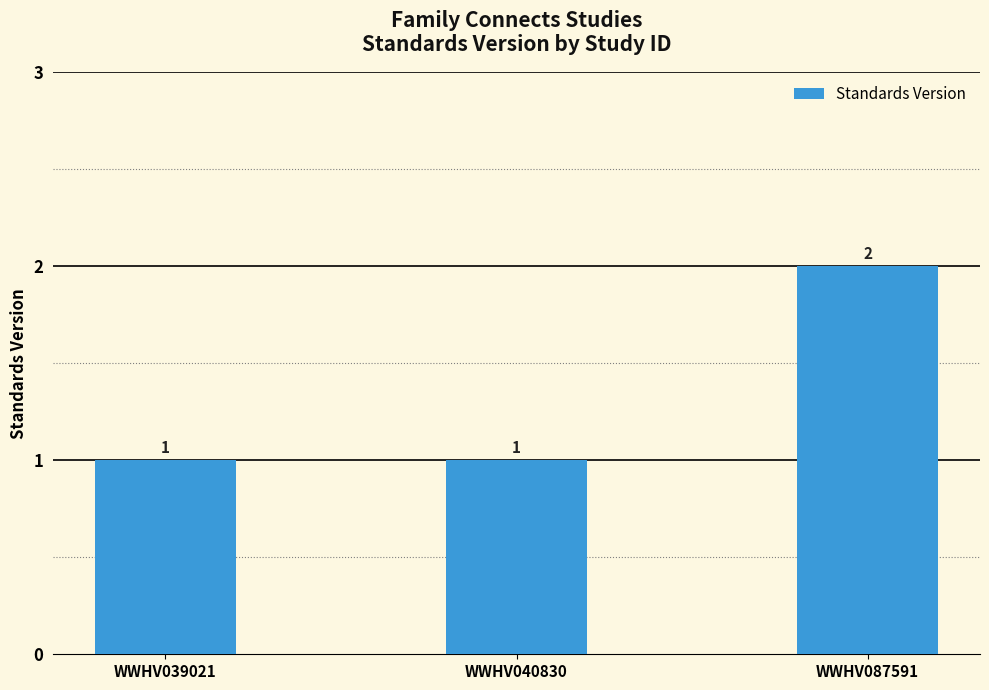

Which category has the highest value across all series?

WWHV087591